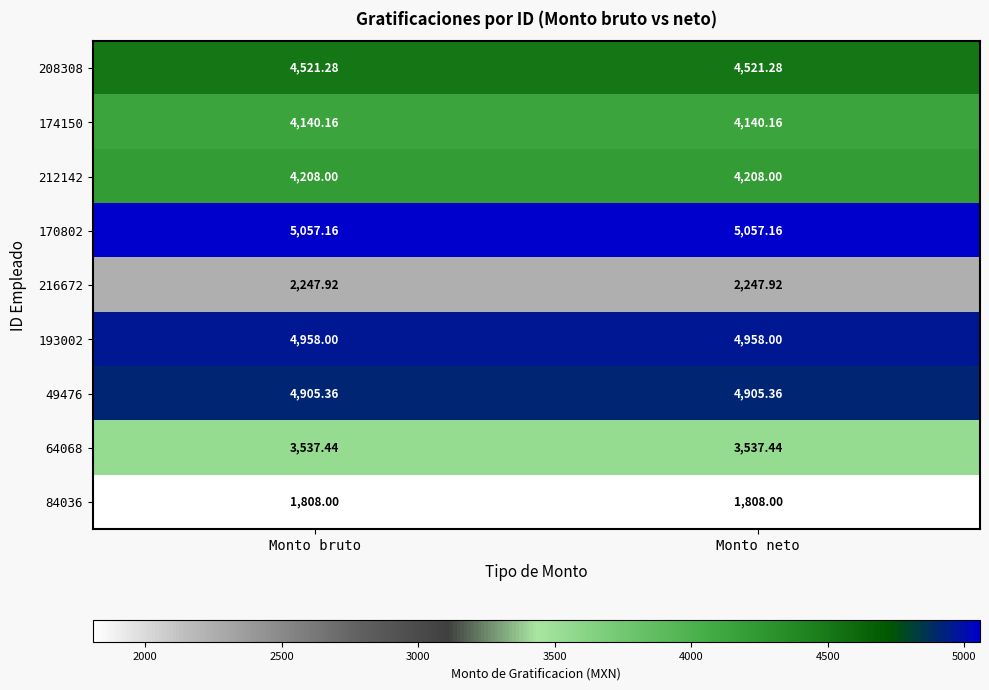

Is the value of 84036 at Monto bruto greater than the value of 49476 at Monto neto?

No